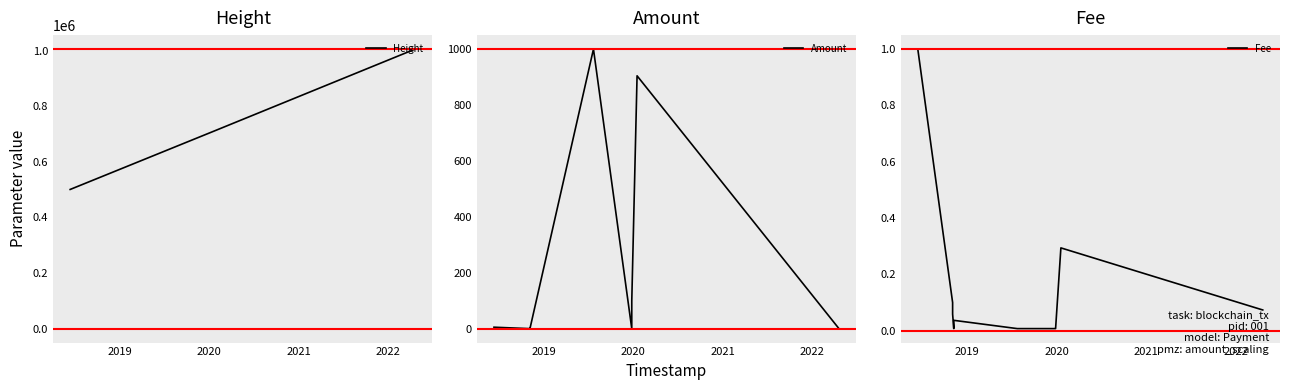

True or false: Fee and Amount intersect in this chart.

True